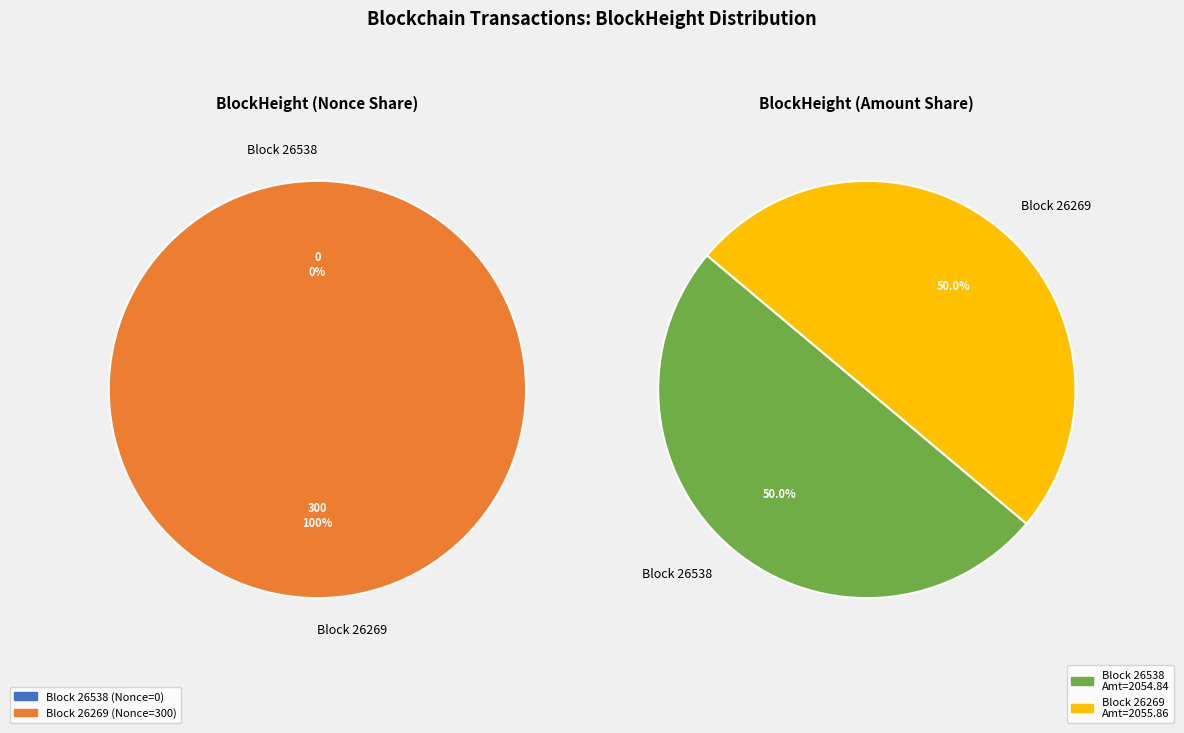

Between 26269 and 26538, which is larger?

26269